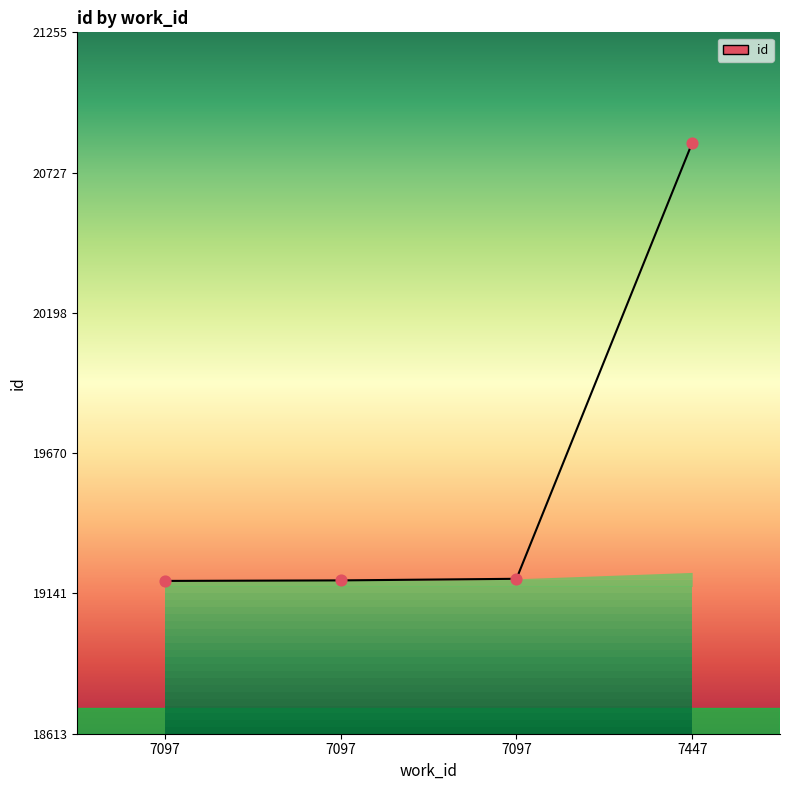

Between 7097 and 7447, which is larger?

7447